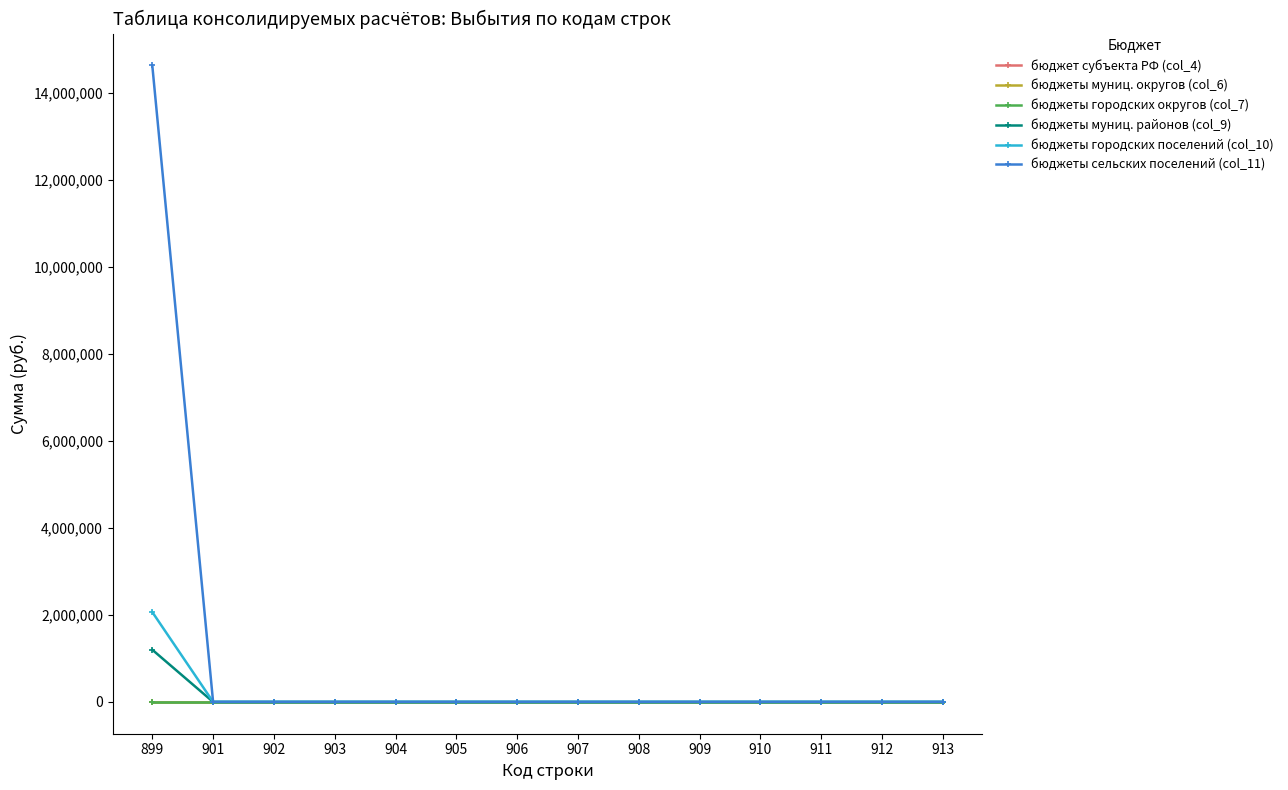

Which series changed the most between 908 and 909?

бюджет субъекта РФ (col_4)